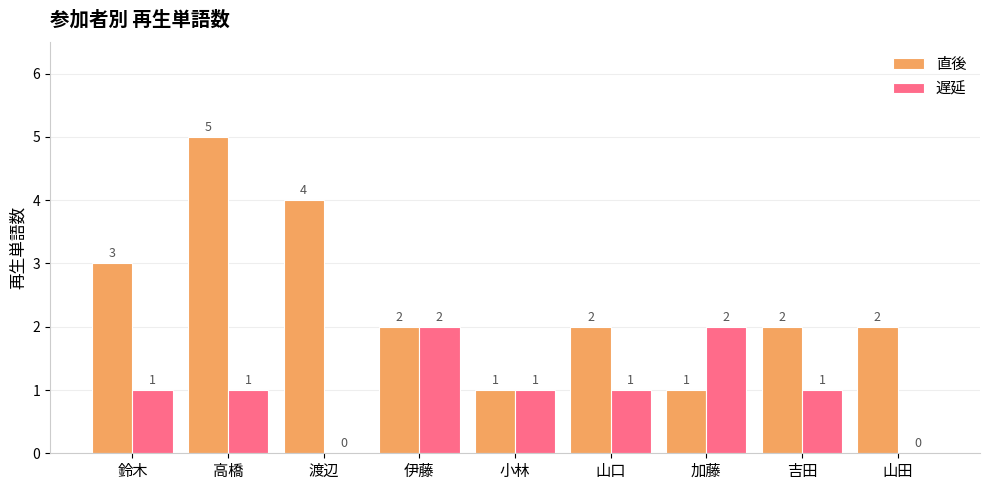

What is the sum of the 遅延 values at 伊藤 and 吉田?

3